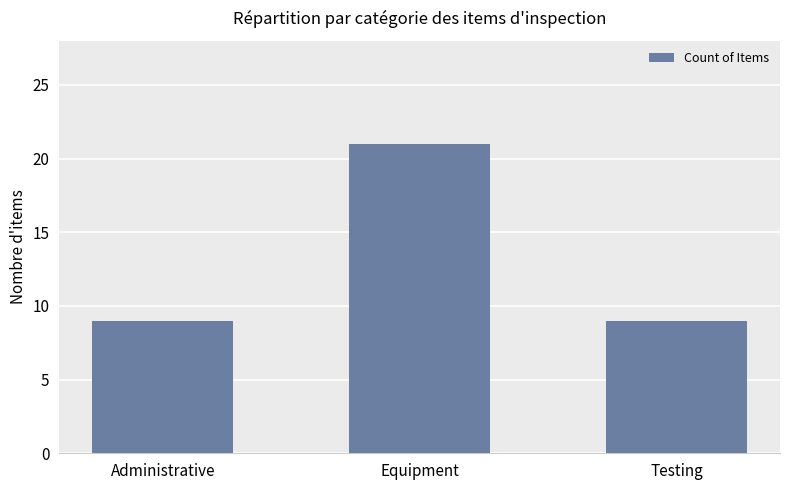

The chart shows a value of 21 at Equipment. True or false?

True